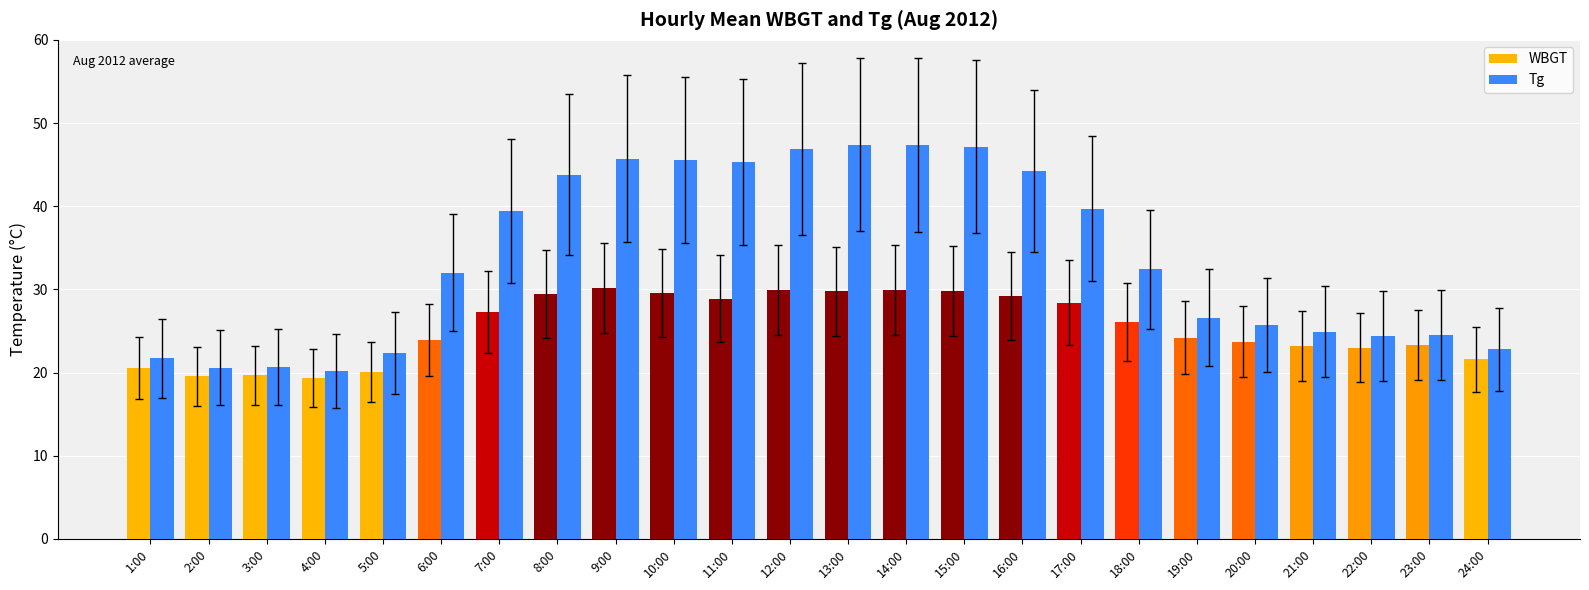

Rank the series at 9:00 from lowest to highest value.

WBGT, Tg